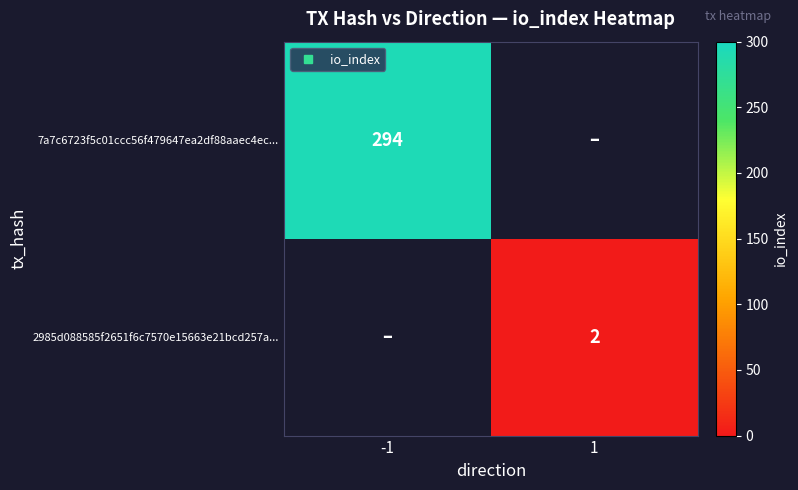

What is the sum of the 7a7c6723f5c01ccc56f479647ea2df88aaec4ec... values at 1 and -1?

294